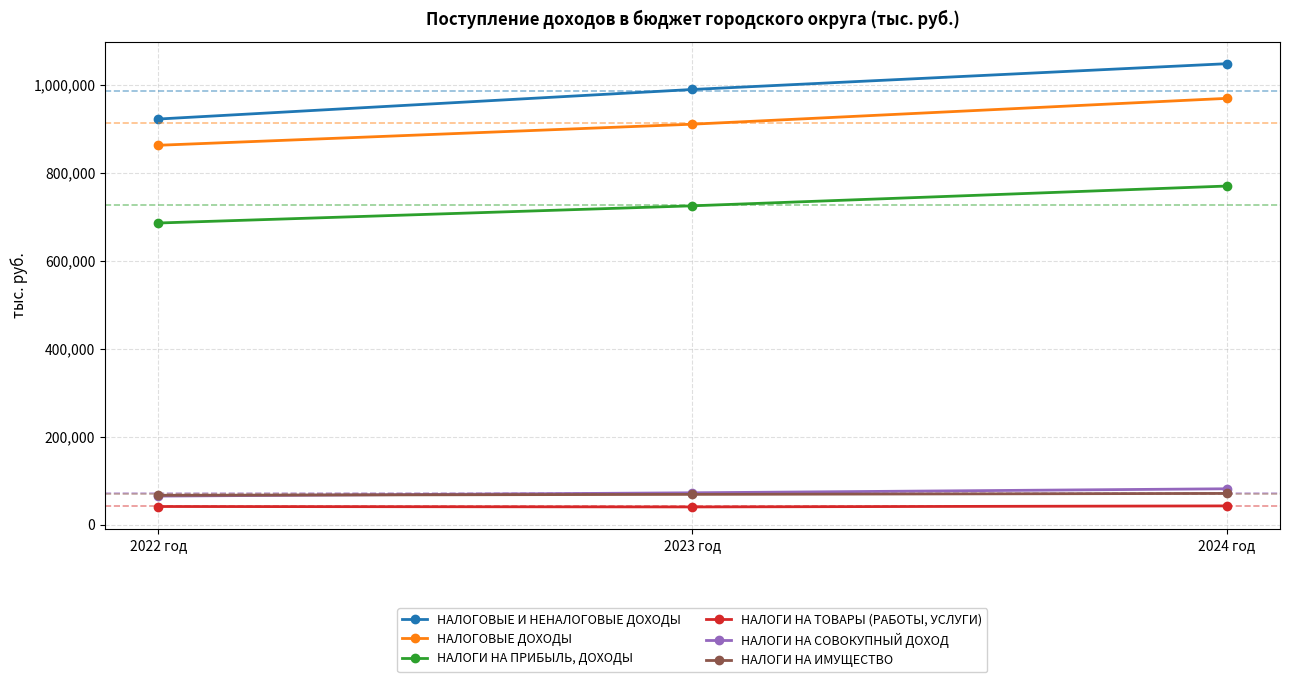

How many data points in НАЛОГИ НА ПРИБЫЛЬ, ДОХОДЫ are less than 724780?

1